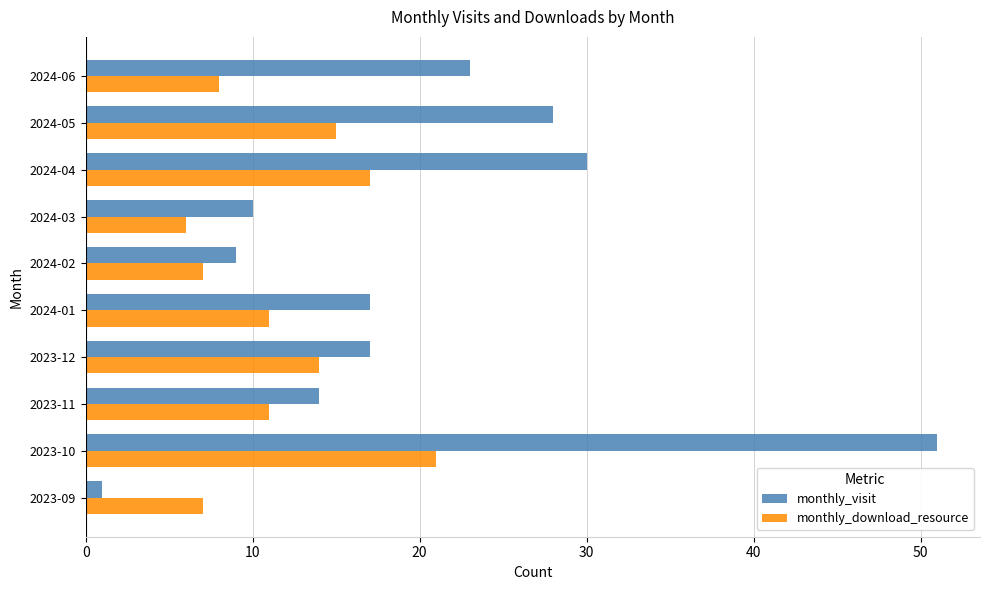

What are all the series names shown in the legend?

monthly_visit, monthly_download_resource